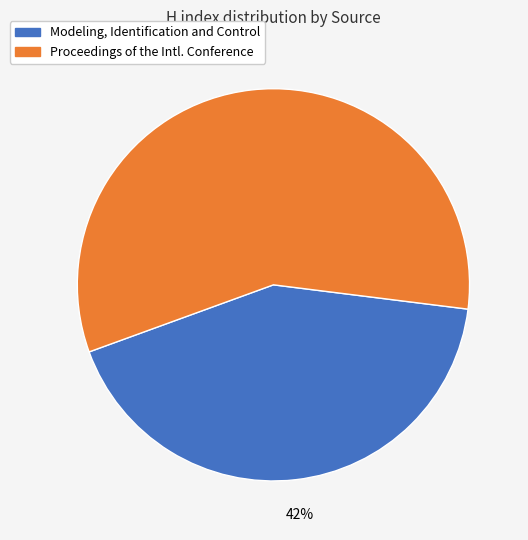

Is there any slice that represents more than half of the pie?

Yes